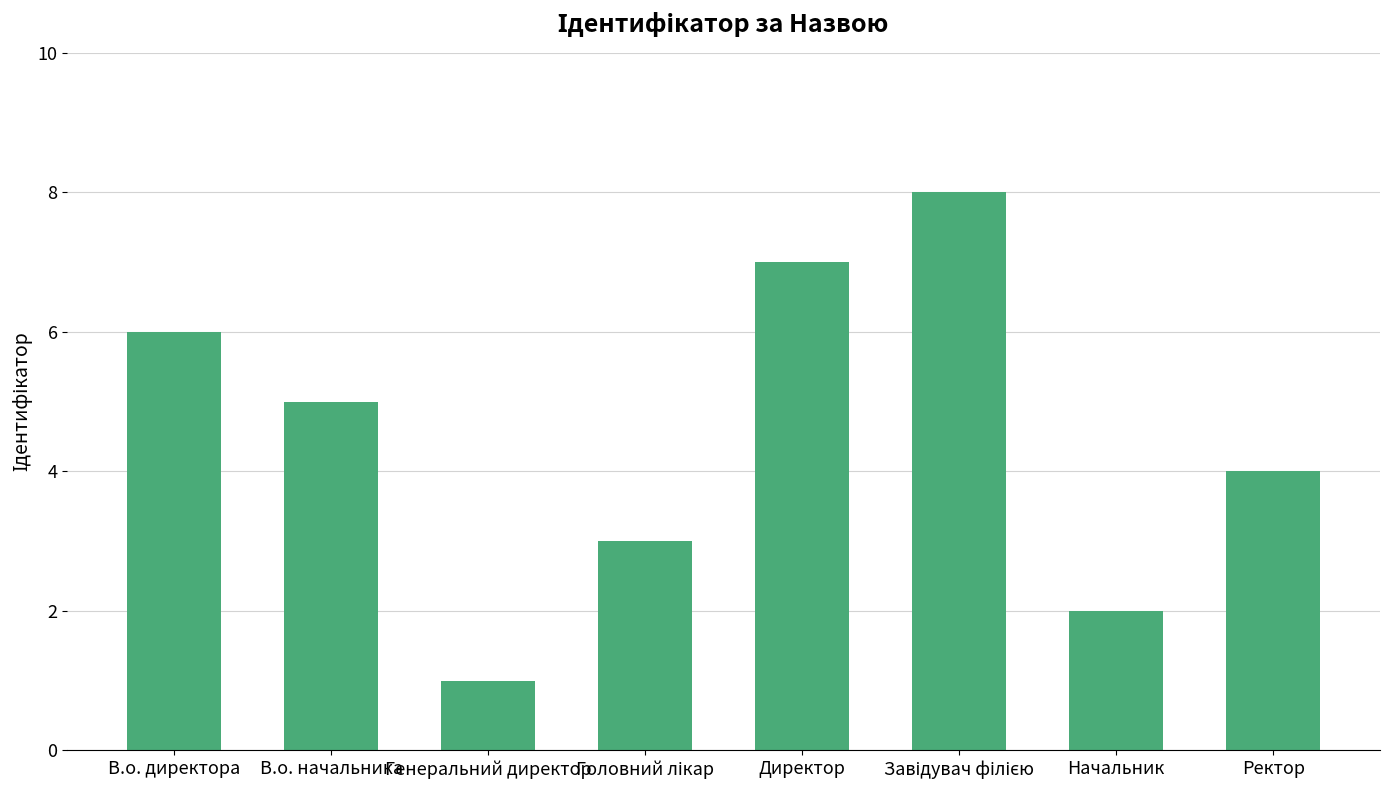

What is the minimum value shown in the chart?

1